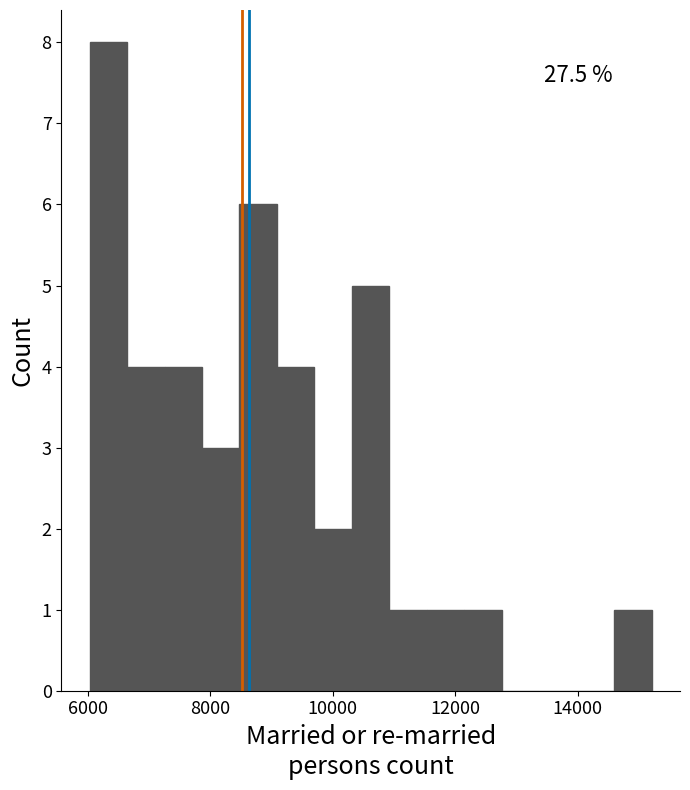

Around what value on the x-axis is the tallest bar? Give the approximate position of its centre, as read against the axis.

6400